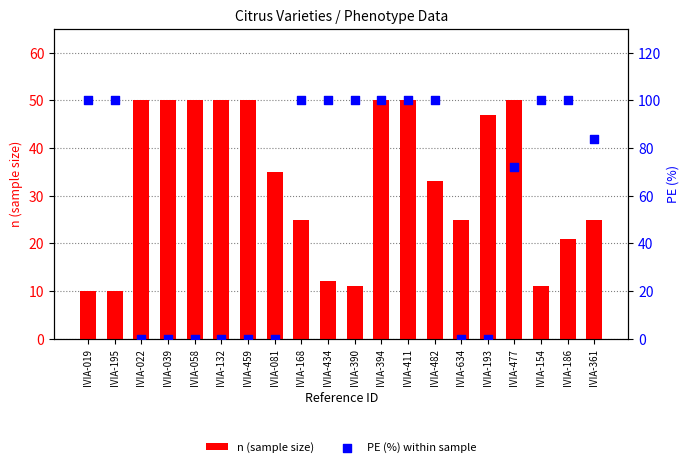

Which series has the largest Y range (max minus min)?

PE (%) within sample